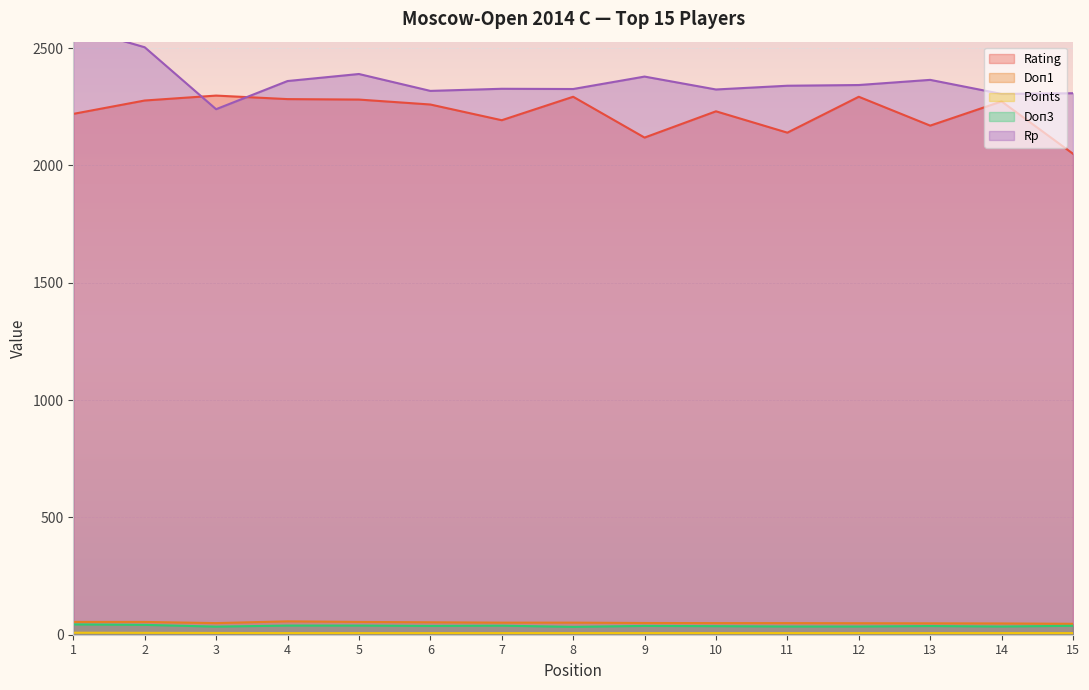

Rank the categories by Doп1 value from lowest to highest.

15, 14, 13, 12, 3, 10, 11, 9, 7, 8, 6, 1, 2, 5, 4